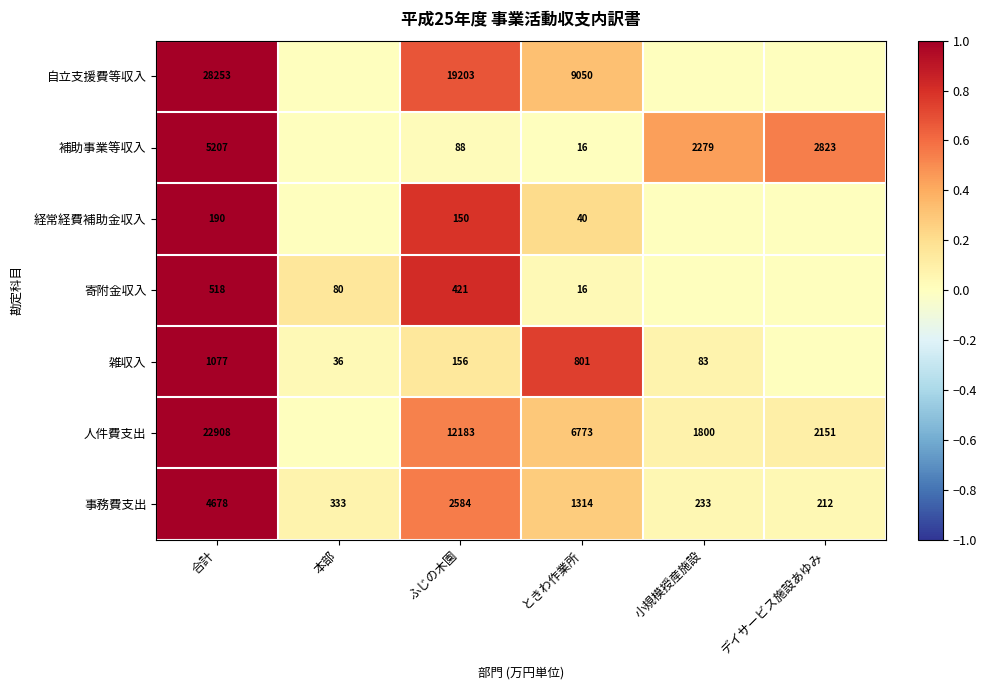

Between 合計 and ときわ作業所, which series saw the biggest shift?

自立支援費等収入